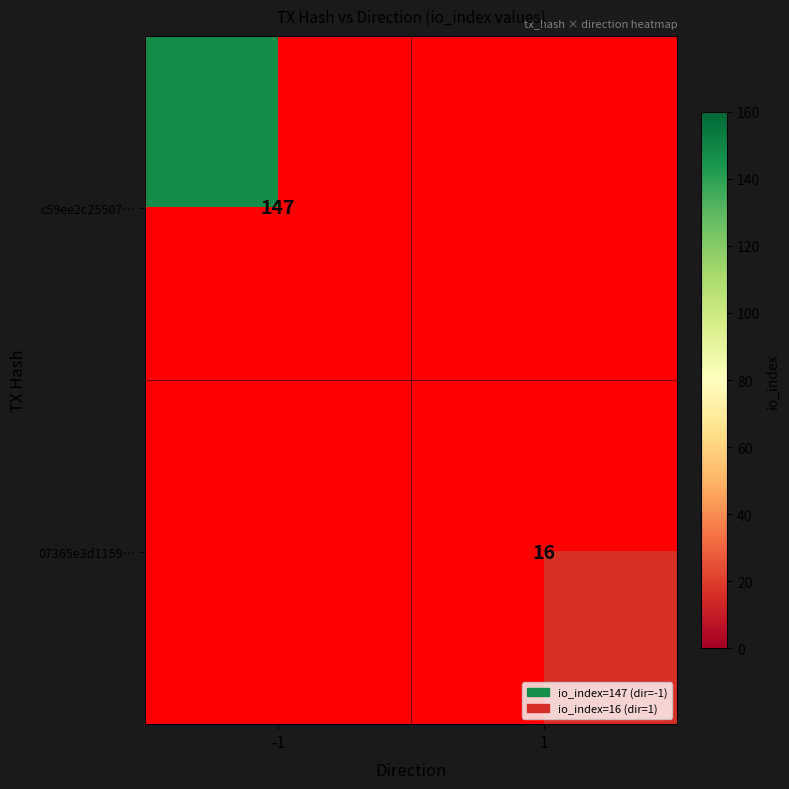

True or false: c59ee2c25507… has a value of 147 at -1.

True